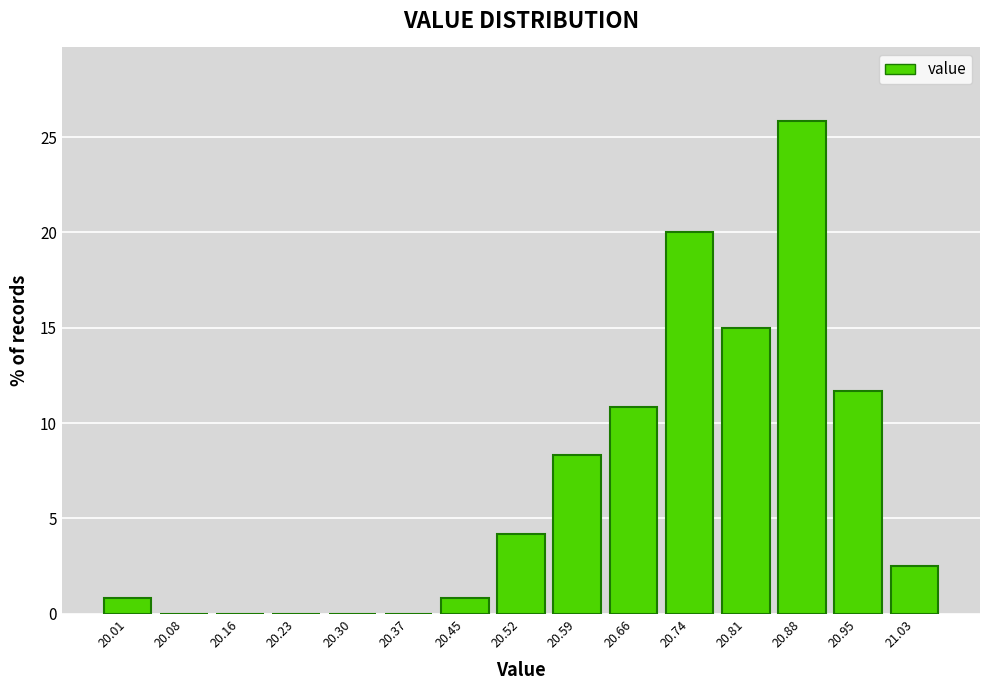

Reading right to left, extract all data points from this chart.

21.03=2.5	20.95=11.7	20.88=25.8	20.81=15.0	20.74=20.0	20.66=10.8	20.59=8.3	20.52=4.2	20.45=0.8	20.37=0.0	20.30=0.0	20.23=0.0	20.16=0.0	20.08=0.0	20.01=0.8